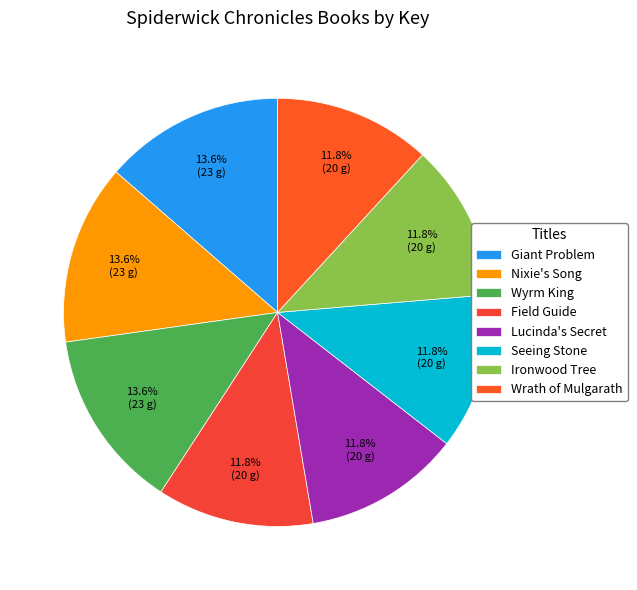

Do Ironwood Tree and Seeing Stone together represent more than half of the pie?

No